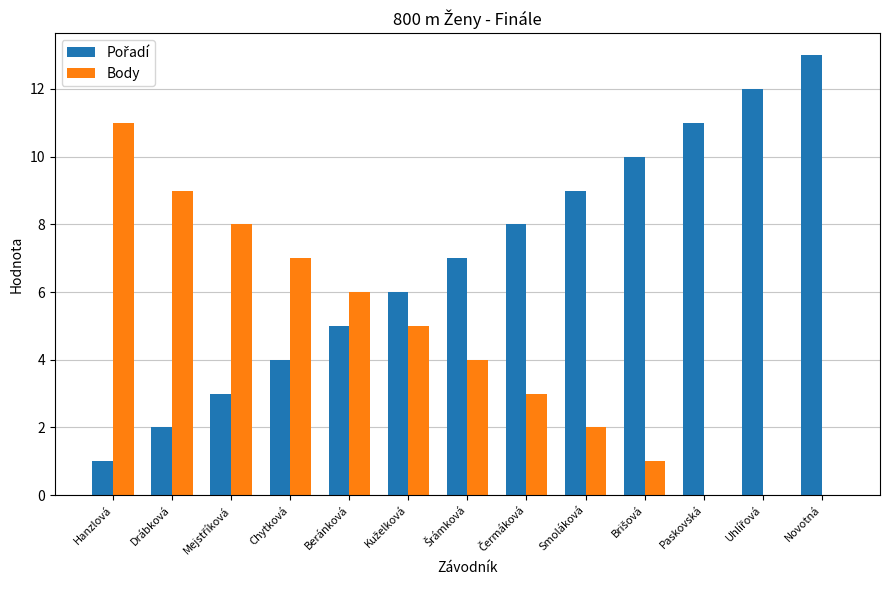

At which category is the sum across all series the highest?

Novotná